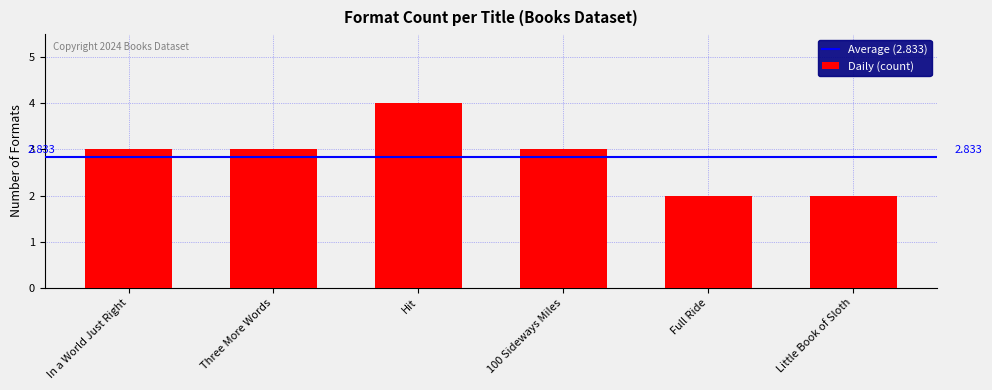

What is the smallest value displayed?

2